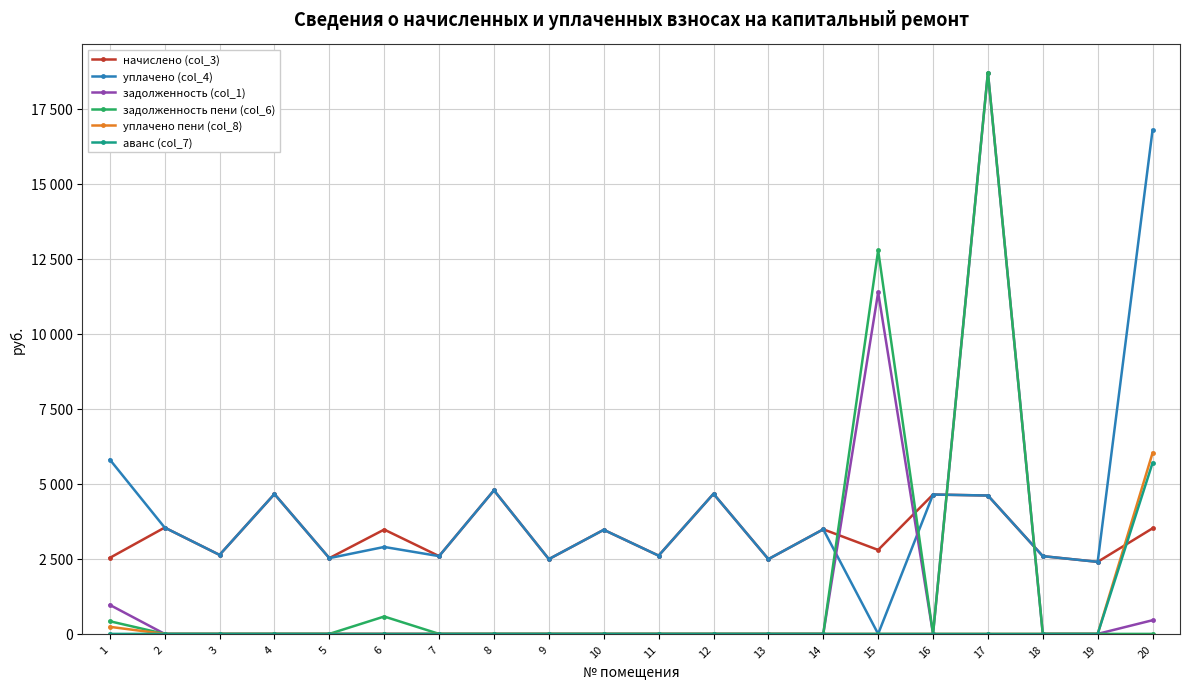

What are all the series names shown in the legend?

начислено (col_3), уплачено (col_4), задолженность (col_1), задолженность пени (col_6), уплачено пени (col_8), аванс (col_7)